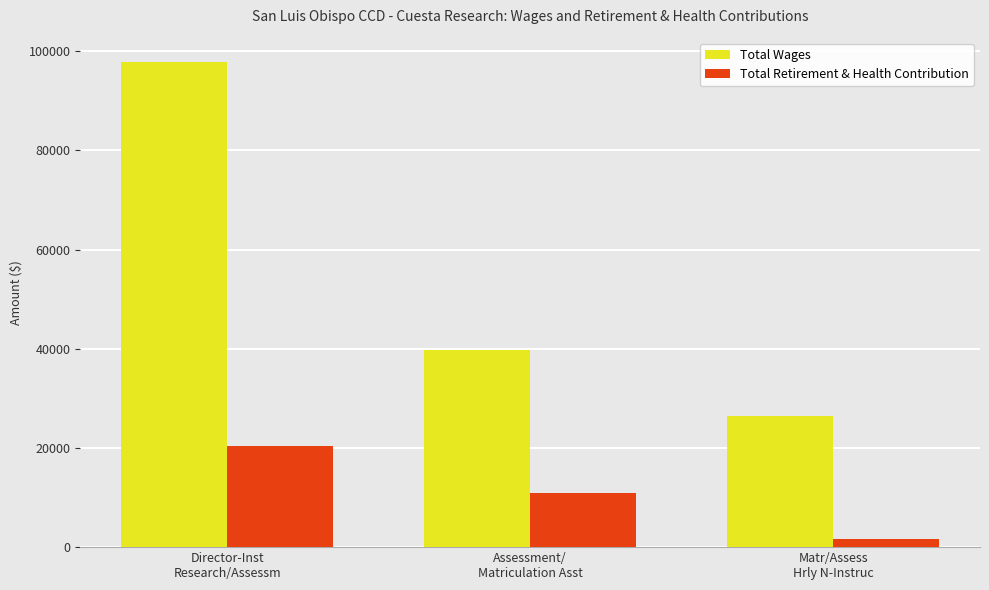

List the series in order of their peak value, highest first.

Total Wages, Total Retirement & Health Contribution